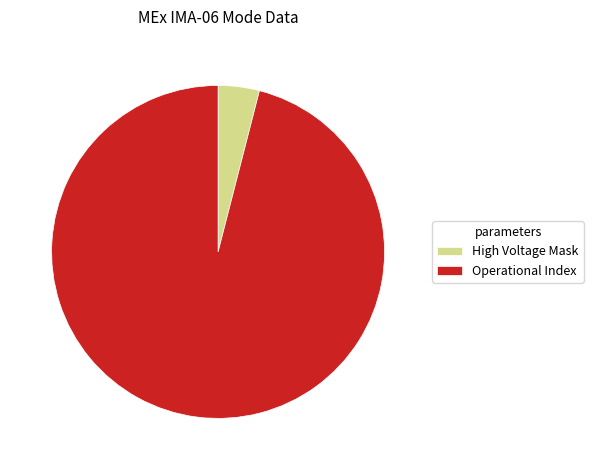

Which has a higher value, Operational Index or High Voltage Mask?

Operational Index